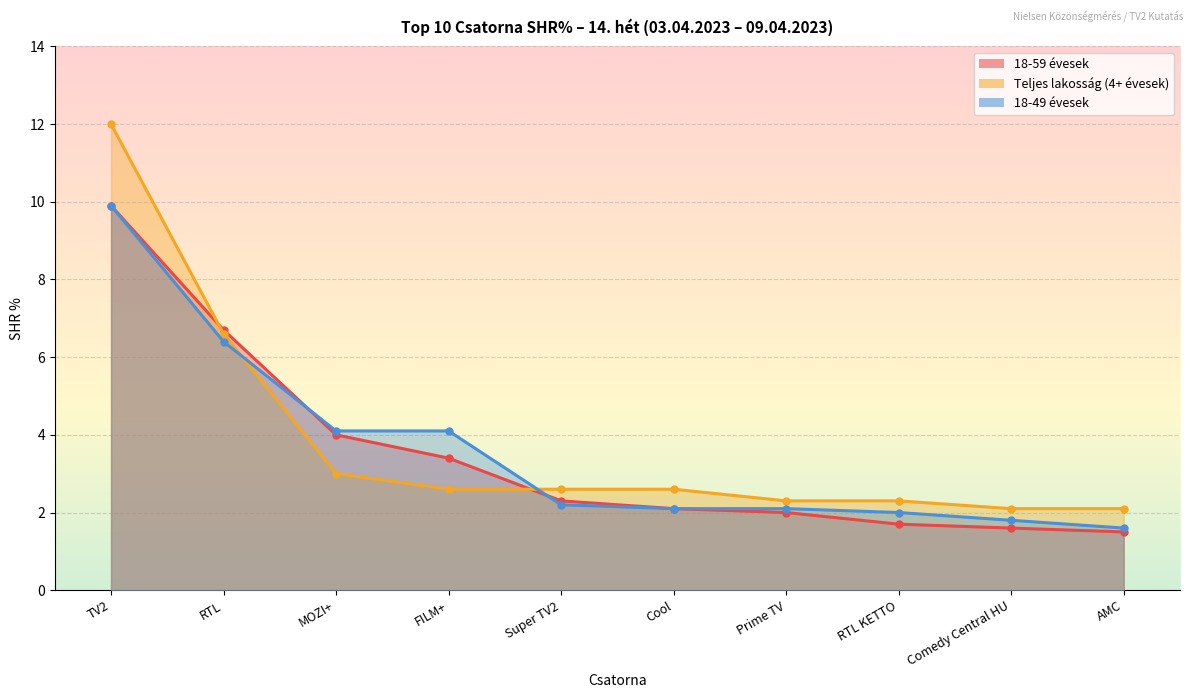

Between which two adjacent categories do Teljes lakosság (4+ évesek) and 18-49 évesek first intersect?

RTL and MOZI+